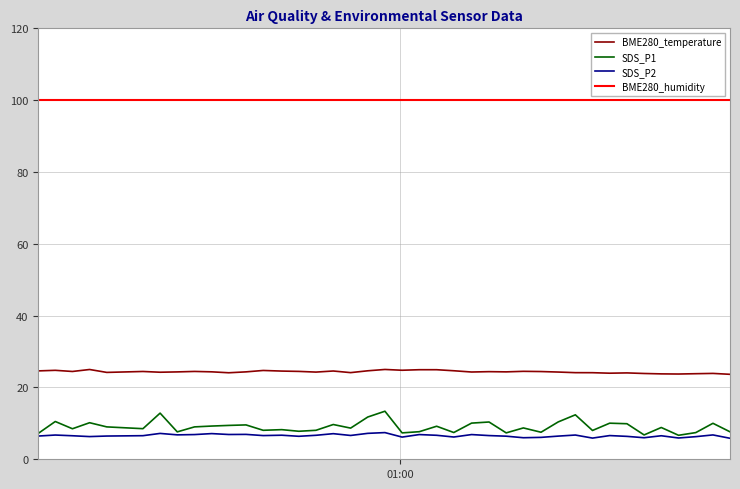

True or false: BME280_temperature and SDS_P2 intersect in this chart.

False